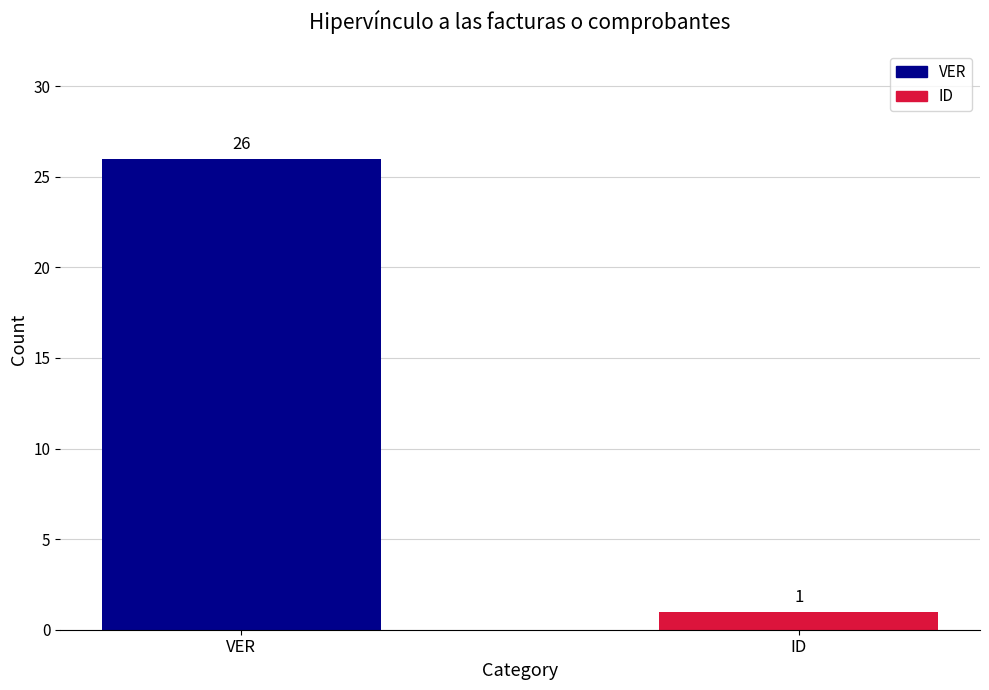

Rank the categories by value from highest to lowest.

VER, ID